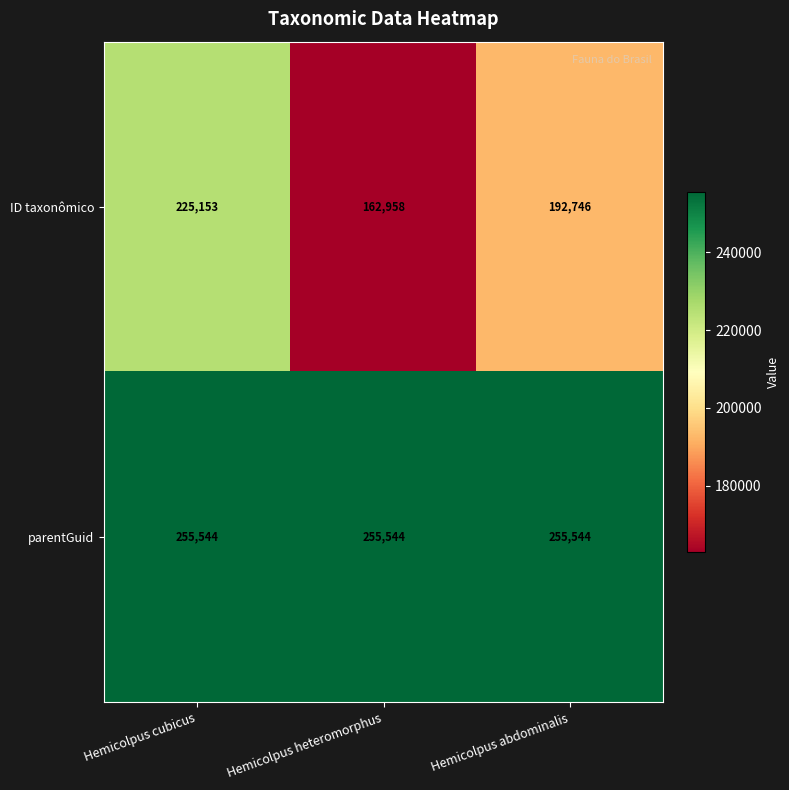

At which category is the sum across all series the highest?

Hemicolpus cubicus